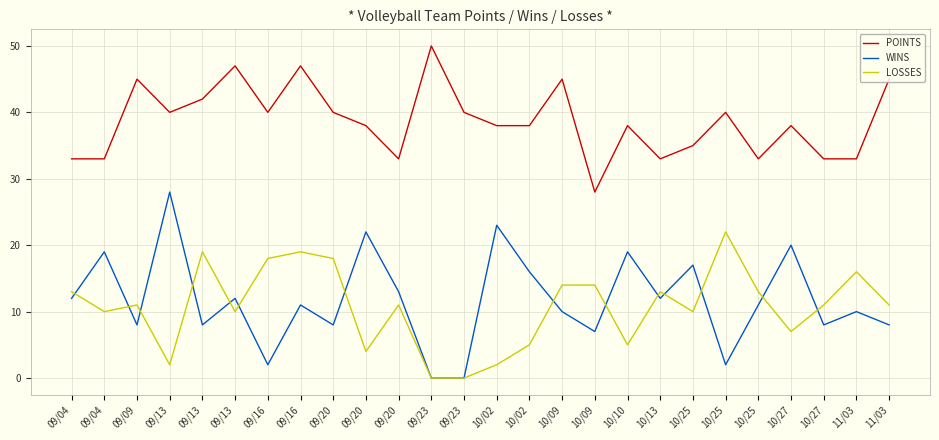

What are all the series names shown in the legend?

POINTS, WINS, LOSSES